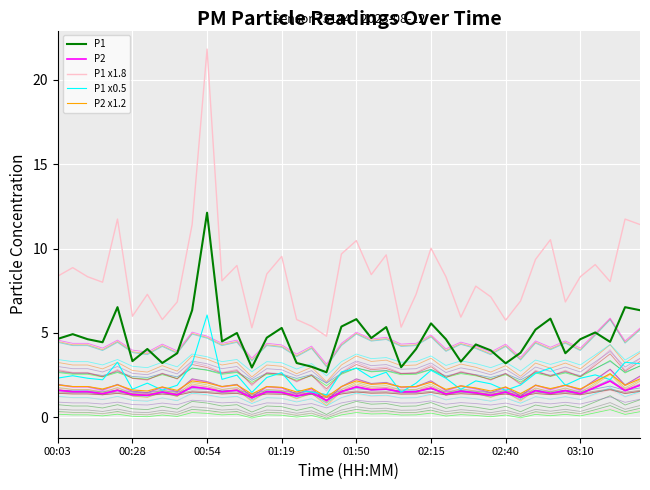

What is the total value across all series at 00:54?

43.8